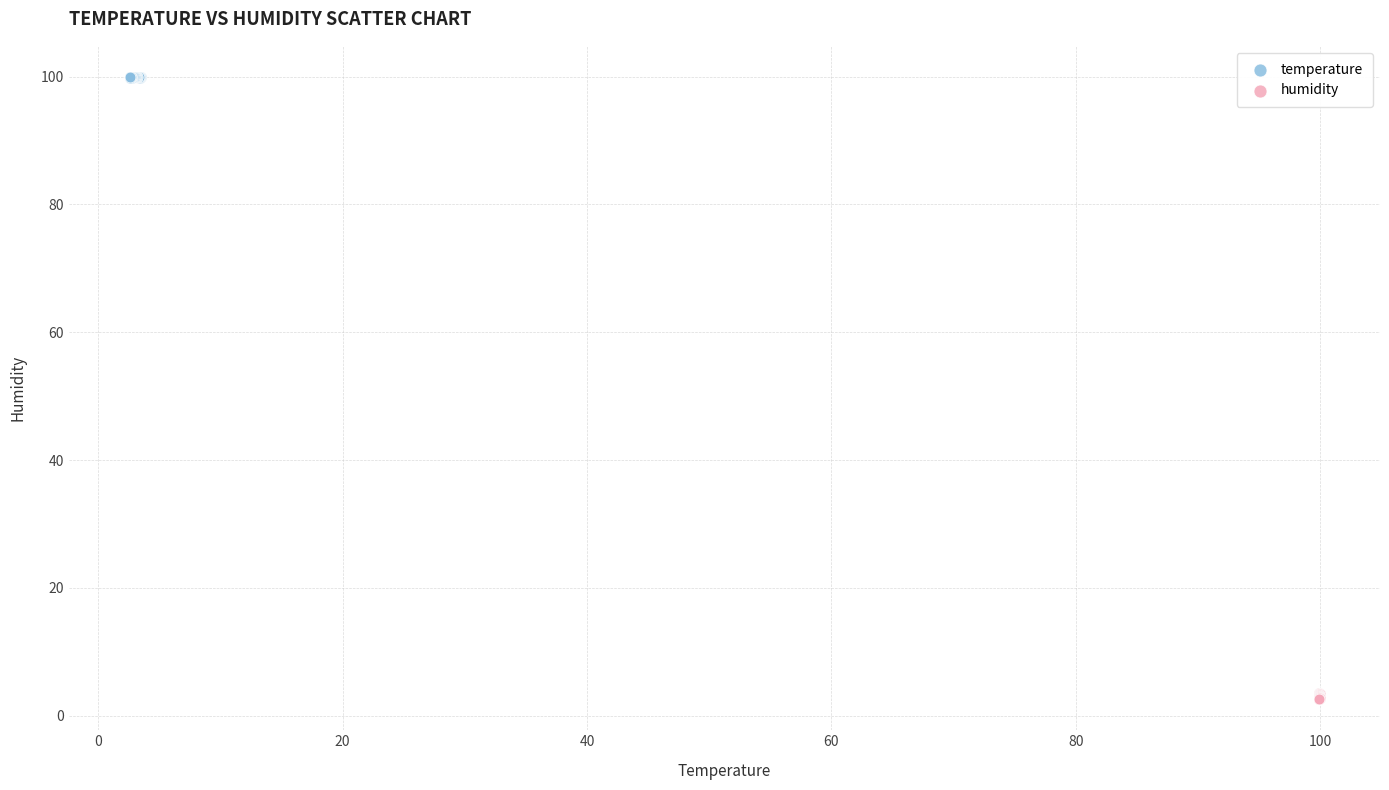

What are all the series names shown in the legend?

temperature, humidity